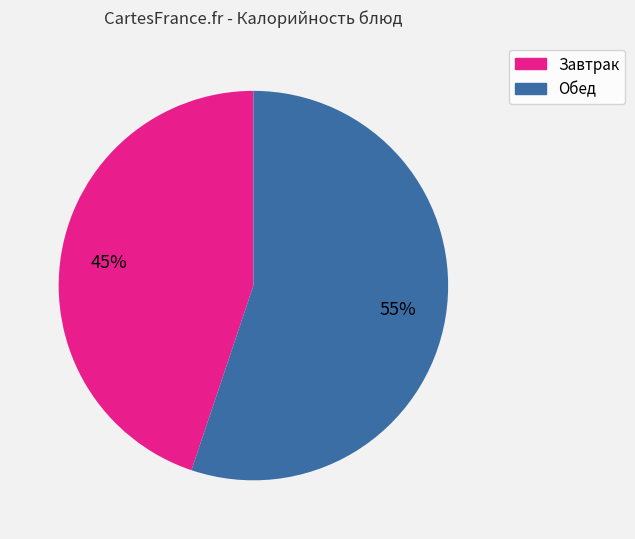

Does any single category account for the majority?

Yes